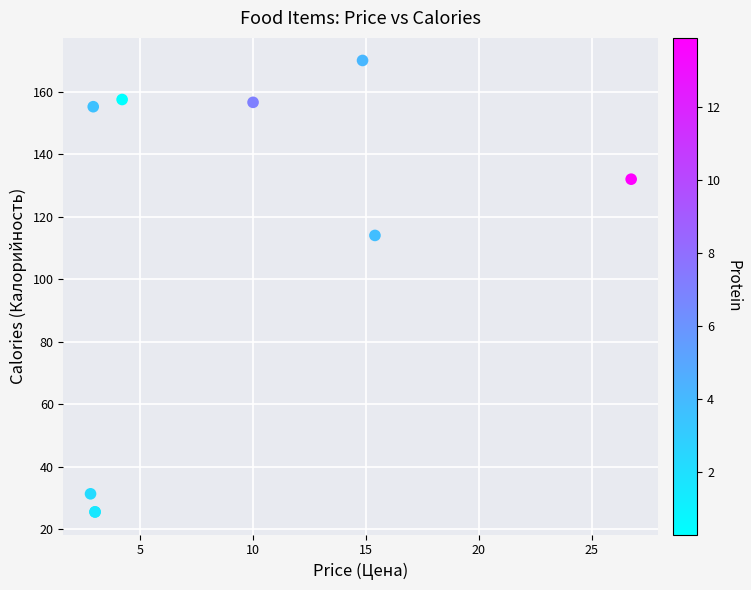

What Y value in the scatter plot is closest to 97?

114.0